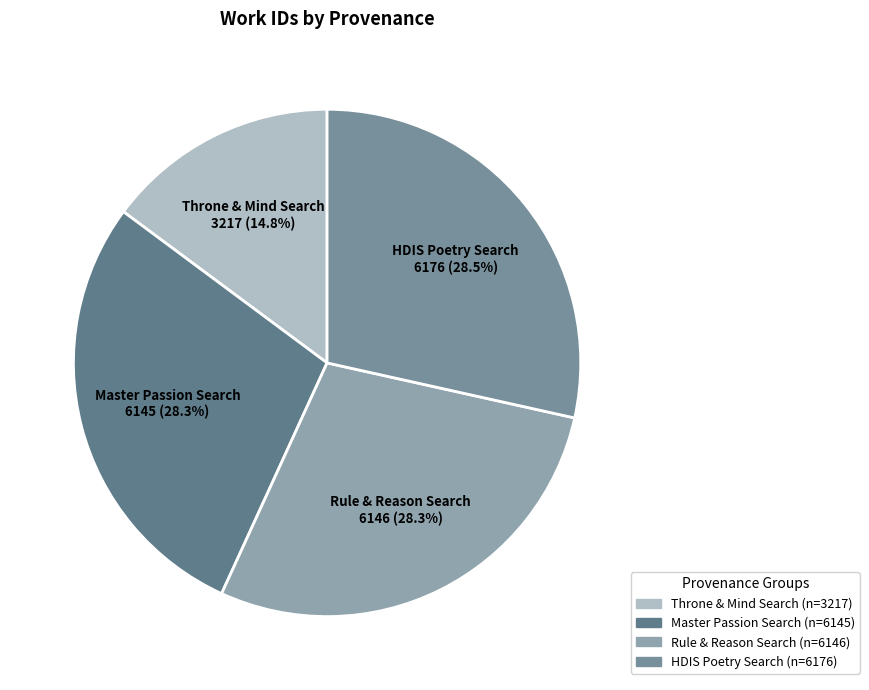

Is there any slice that represents more than half of the pie?

No